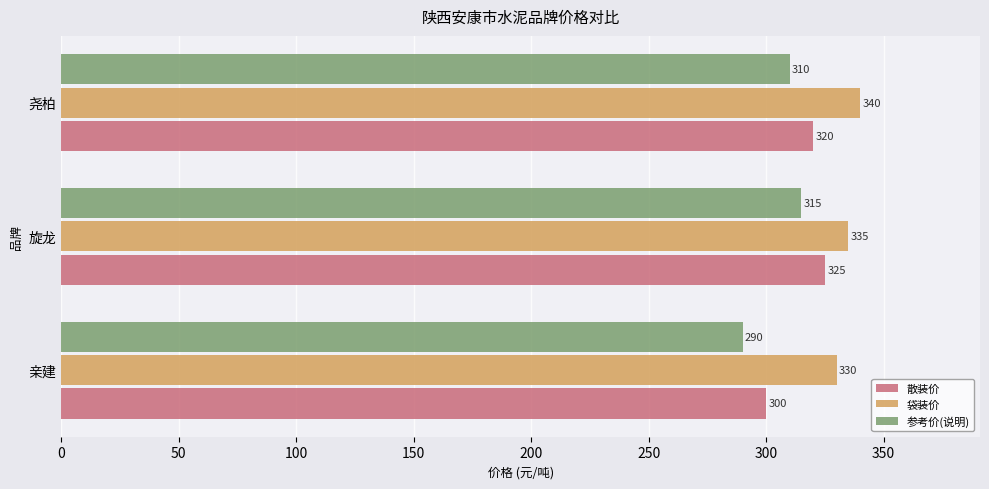

What is the difference between the second highest and minimum values in the 参考价(说明) series?

20